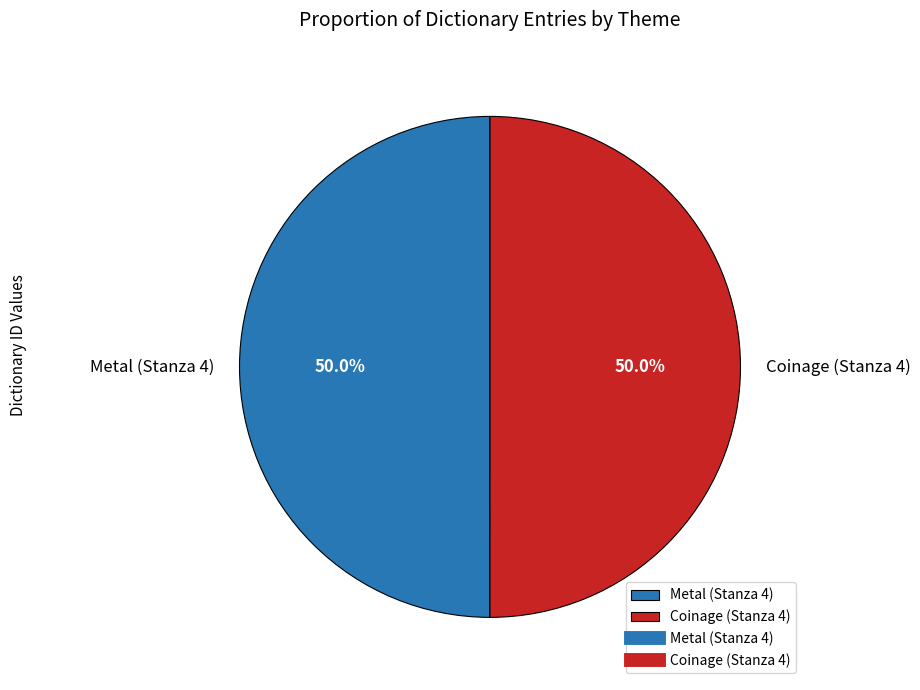

To the nearest percent, what portion does Metal (Stanza 4) represent?

50%